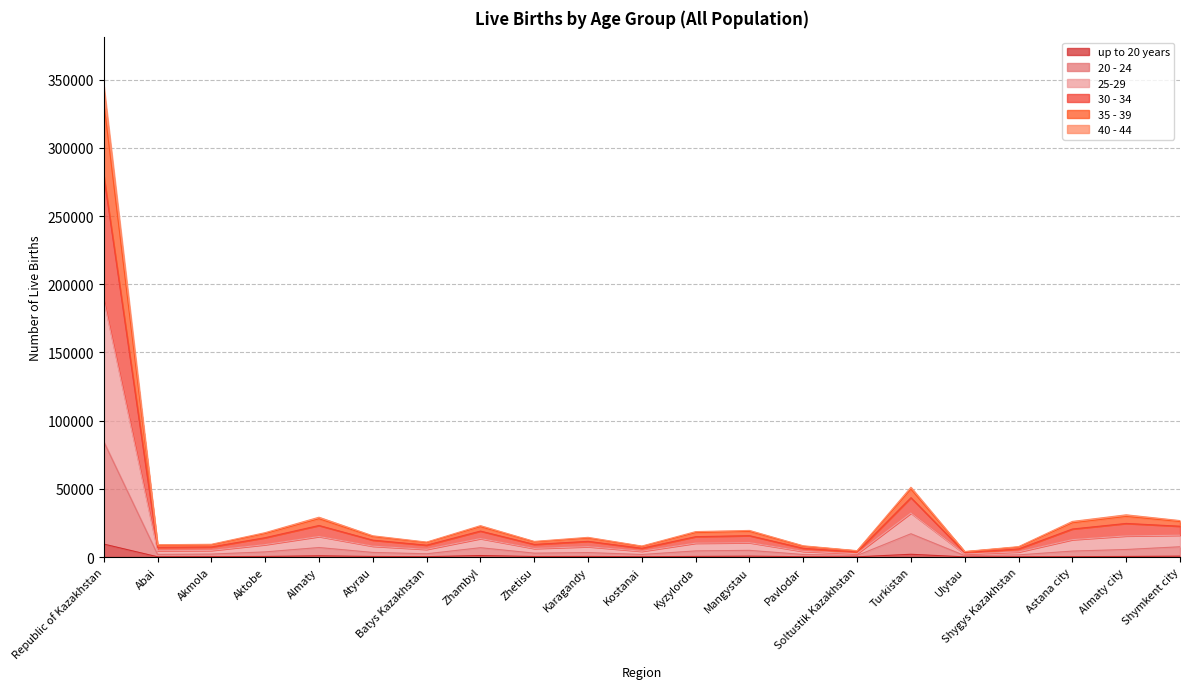

Which category has the highest value across all series?

Republic of Kazakhstan